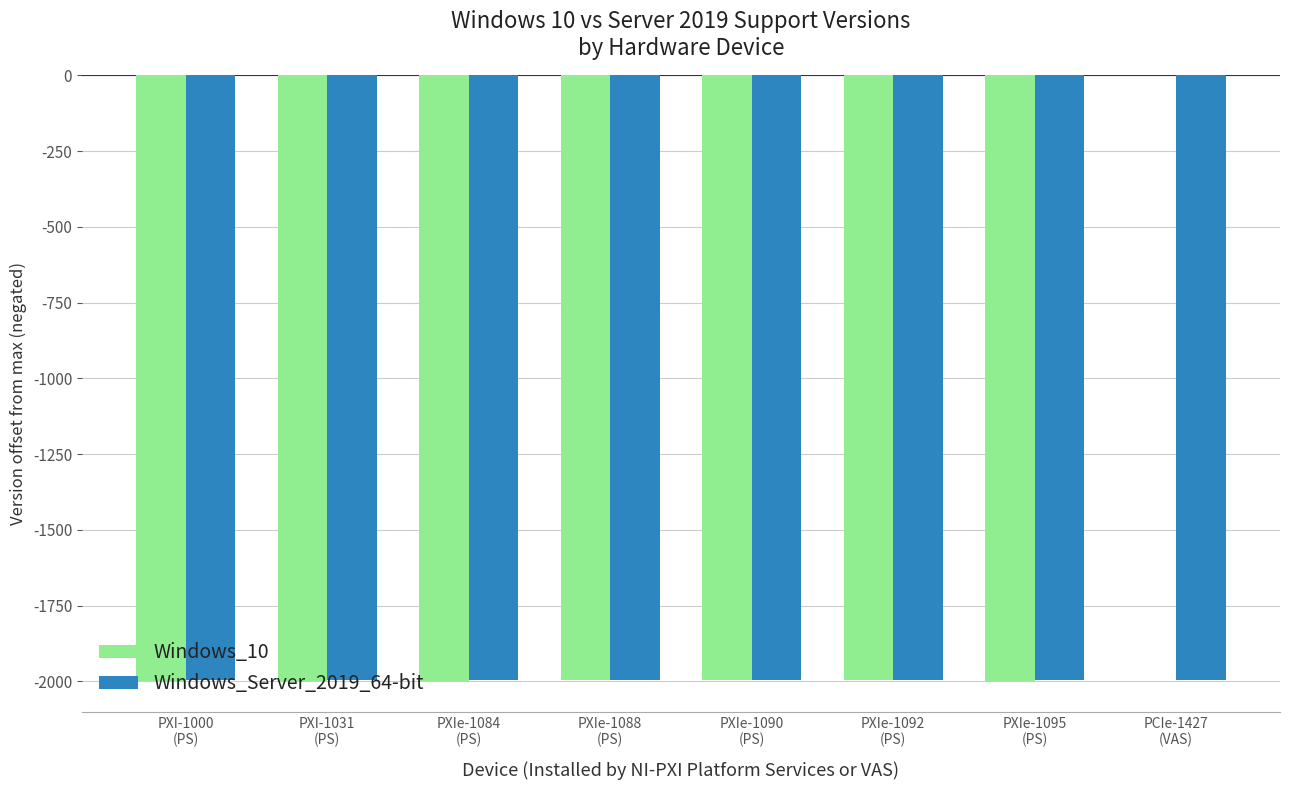

The value of Windows_10 at PXIe-1092
(PS) is -1997.0. True or false?

True